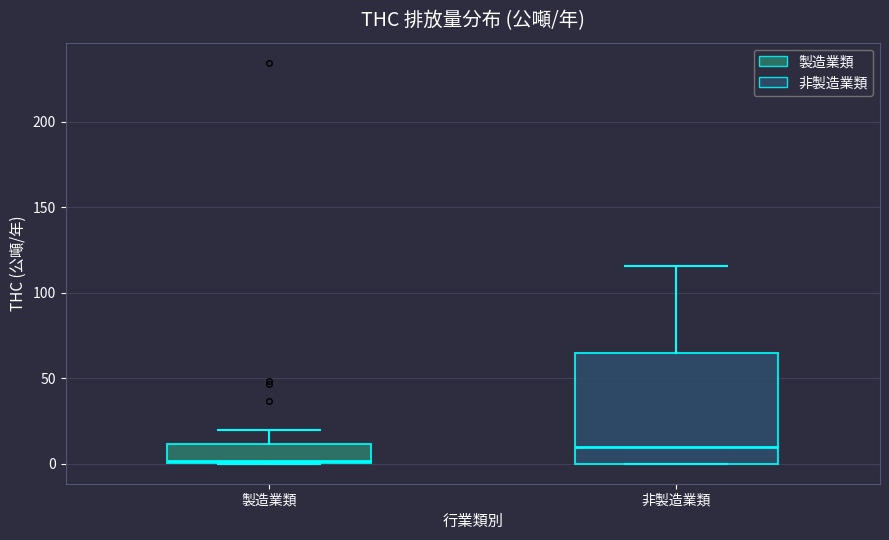

Which box is the tallest, from its lower edge to its upper edge?

非製造業類